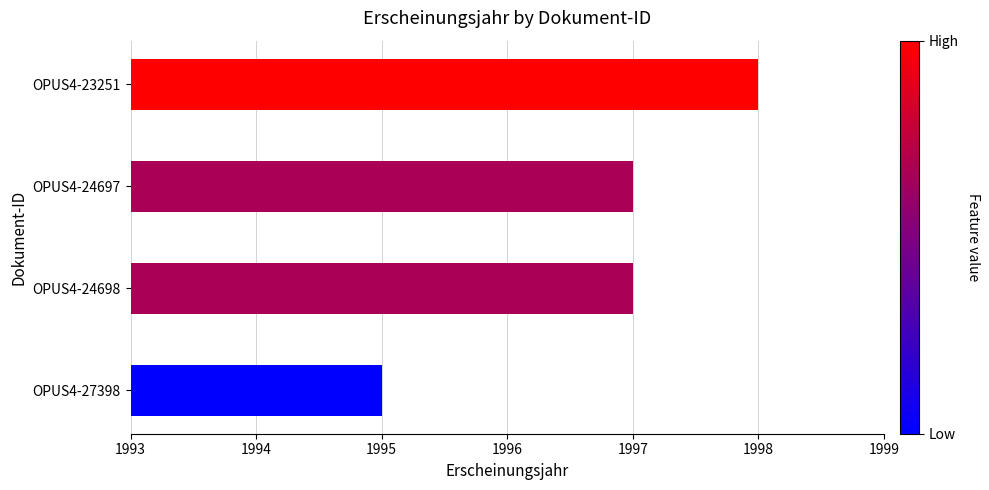

Are the bars horizontal?

Yes